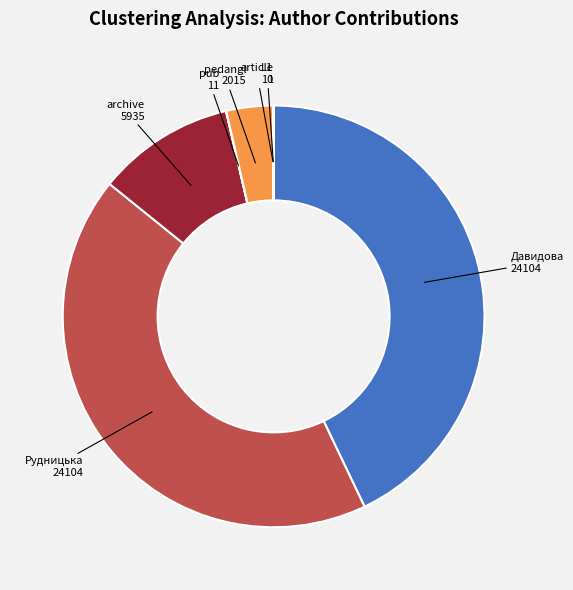

The Рудницька slice represents 43% of the pie. True or false?

True